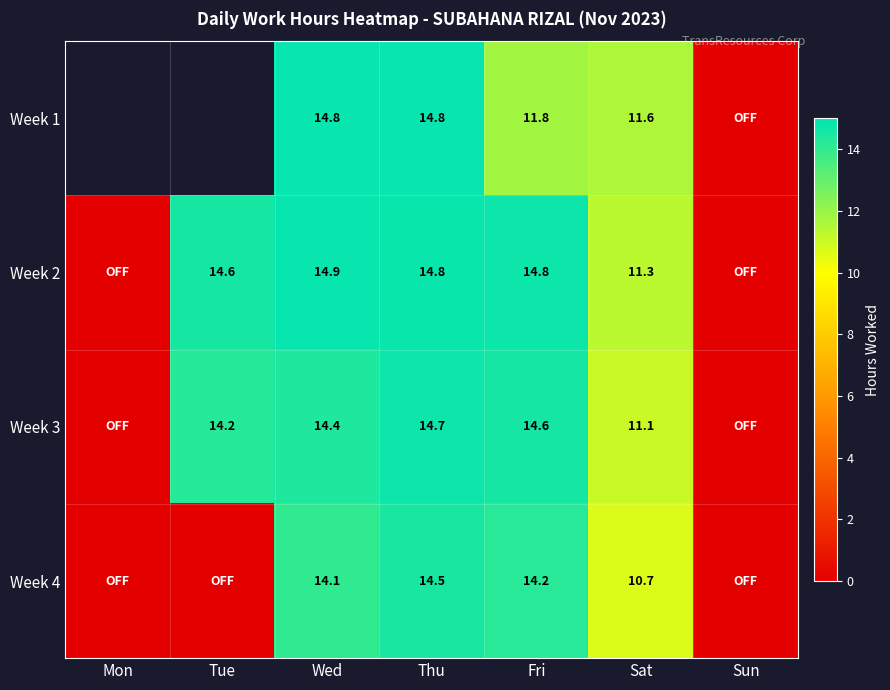

How many values in Week 4 are above zero?

4